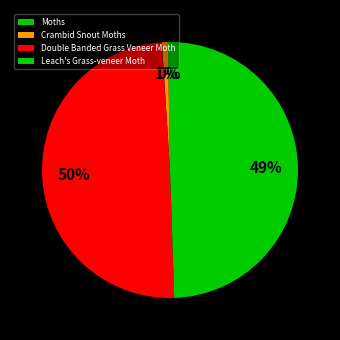

Which category has the smallest portion of the pie?

Moths